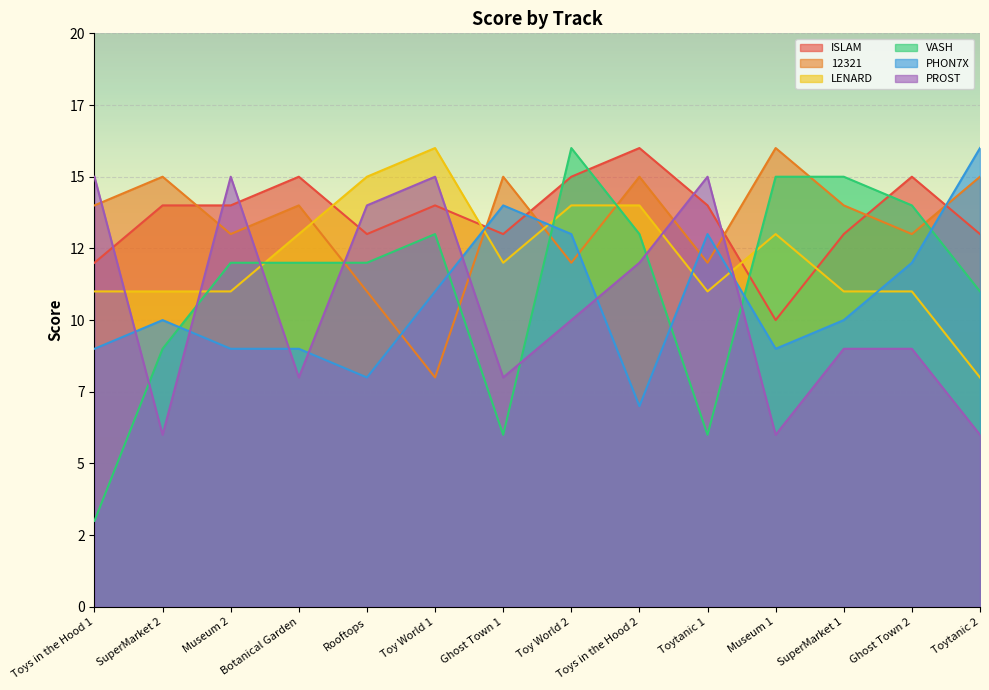

Which category has the highest value across all series?

Toys in the Hood 2